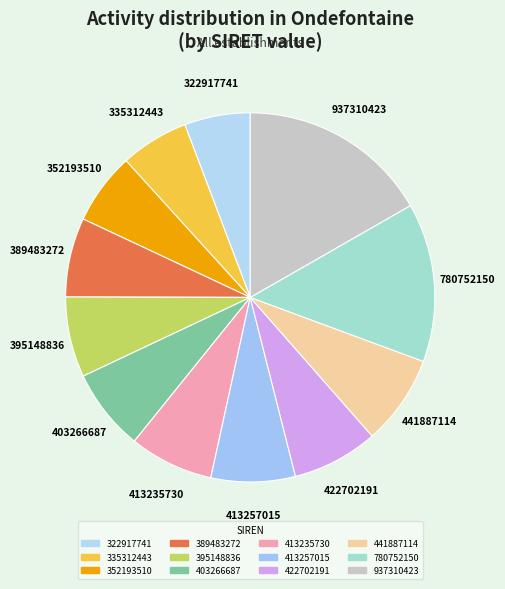

Do 780752150 and 441887114 together represent more than half of the pie?

No